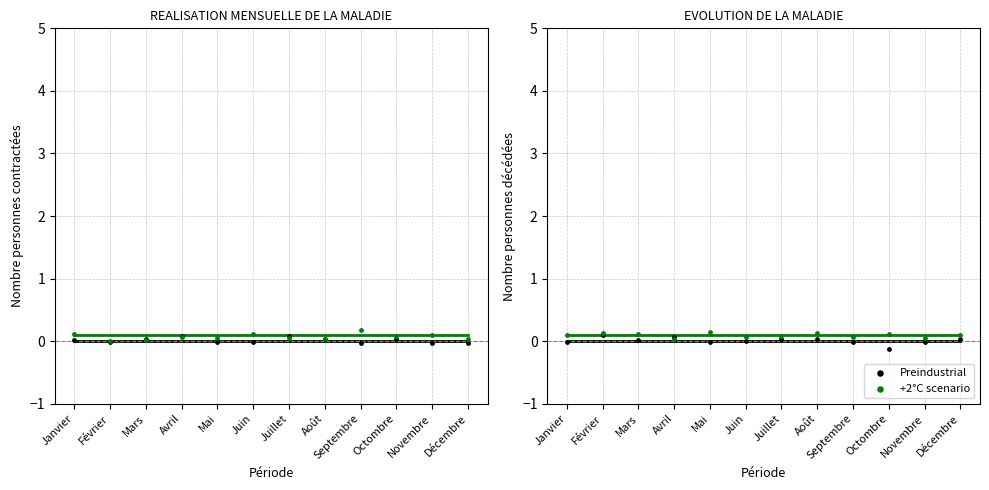

Which series contains the lowest Y value?

Preindustrial